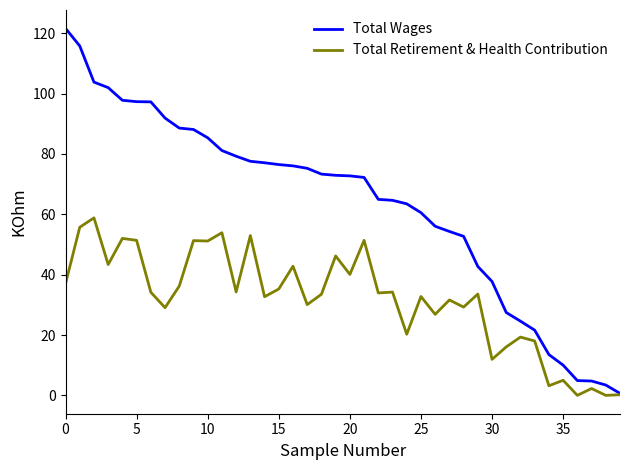

How many categories are shown in the chart?

40